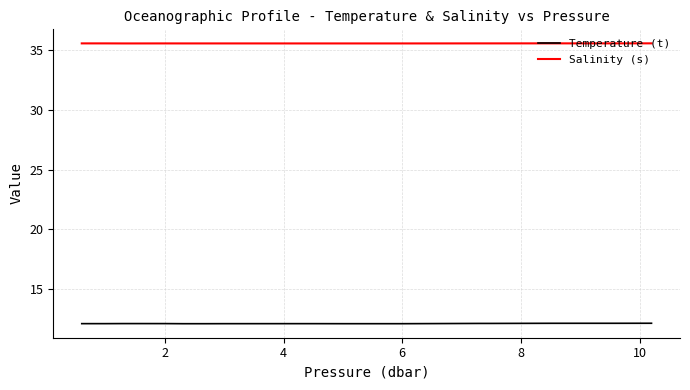

True or false: Salinity (s) and Temperature (t) cross at least once.

False